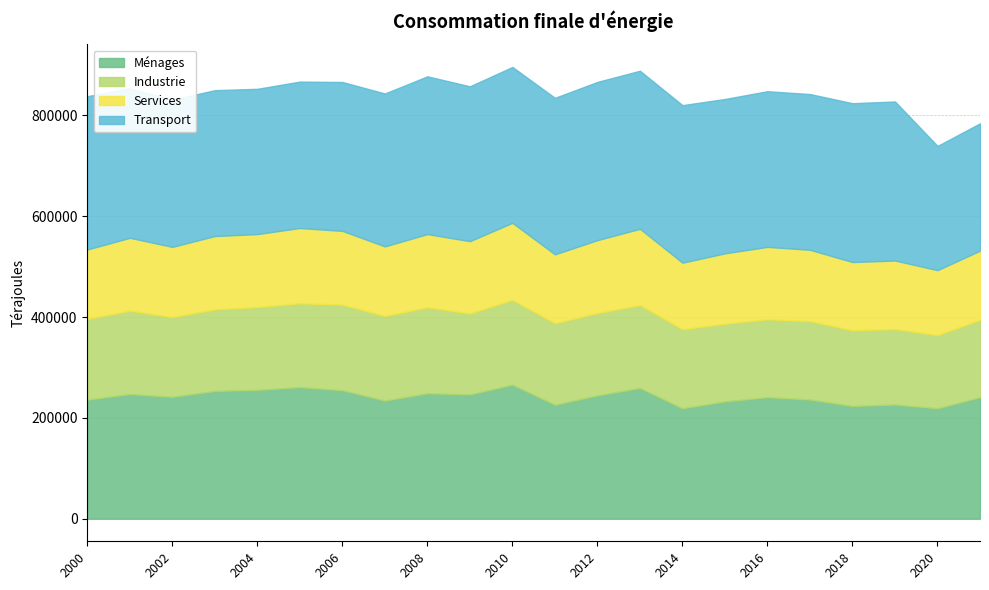

At how many categories does at least one series exceed 136809?

22